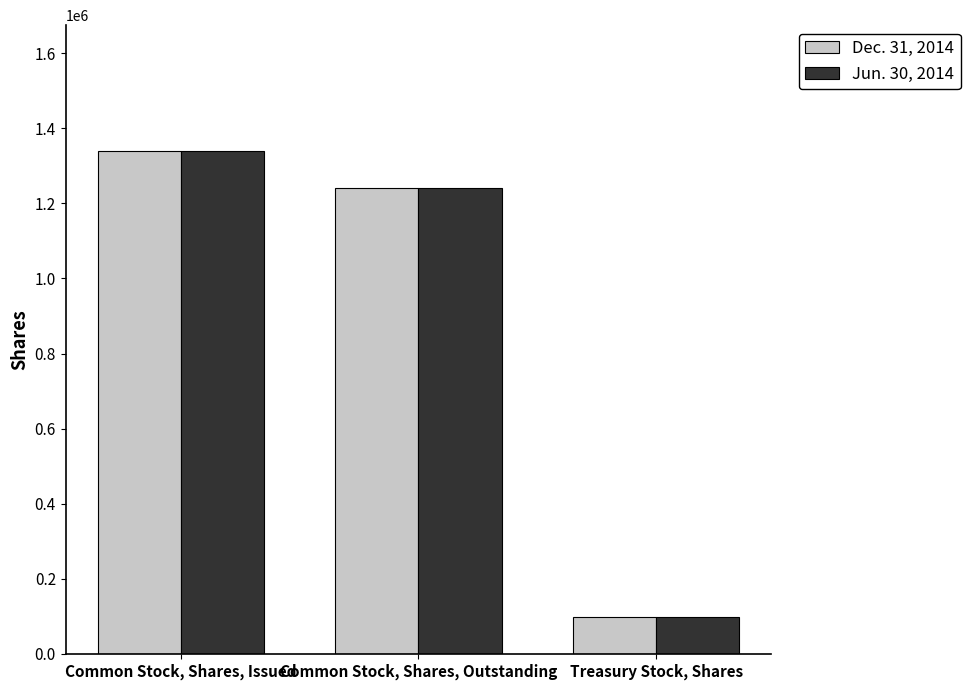

The value of Dec. 31, 2014 at Treasury Stock, Shares is 170422. True or false?

False